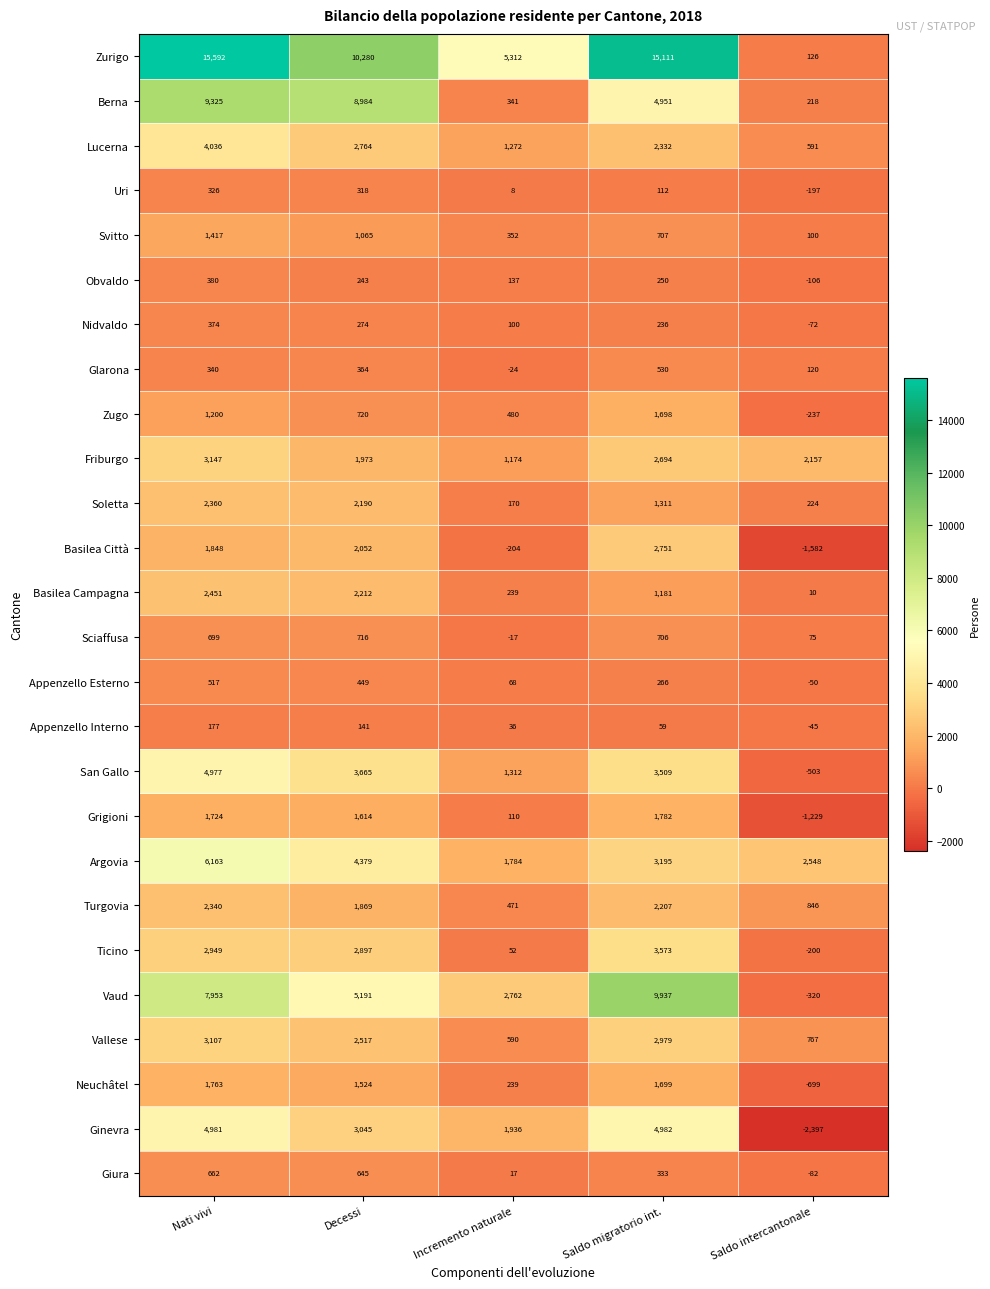

What is the sum of the Glarona values at Incremento naturale and Decessi?

340